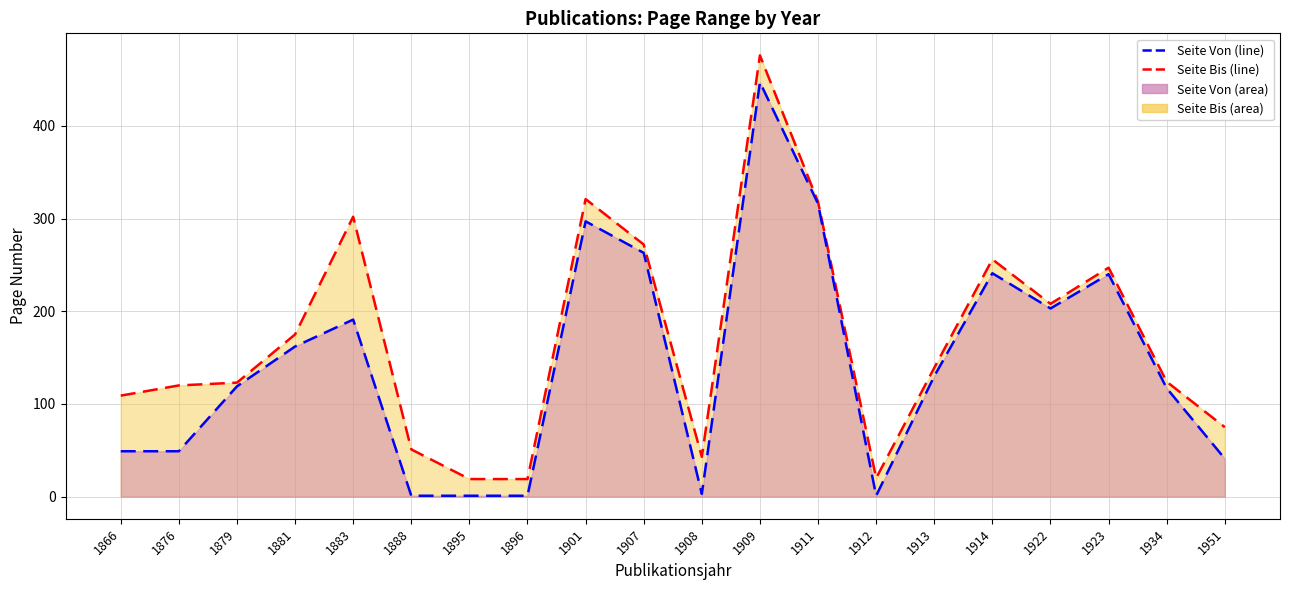

Which category has the lowest value in the Seite Von (line) series?

1888